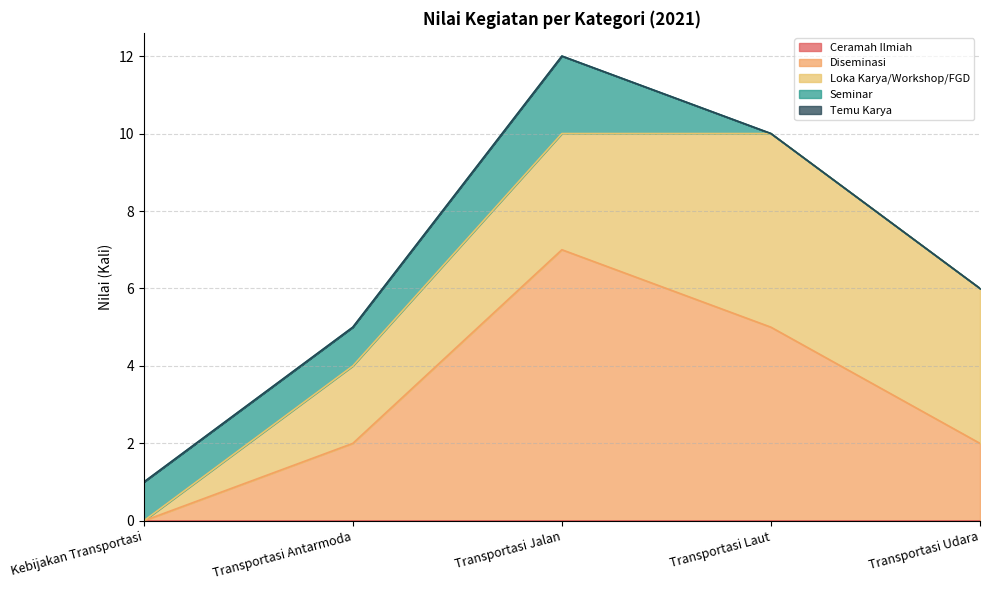

Rank the series at Transportasi Antarmoda from highest to lowest value.

Diseminasi, Loka Karya/Workshop/FGD, Seminar, Ceramah Ilmiah, Temu Karya